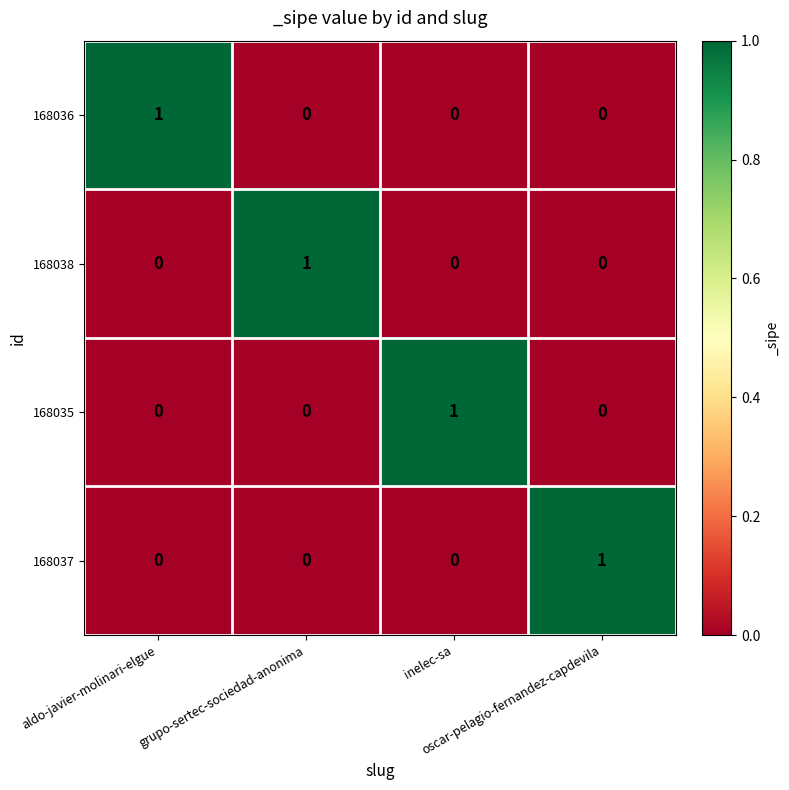

Count the 168038 values in the range 0 to 1.

4